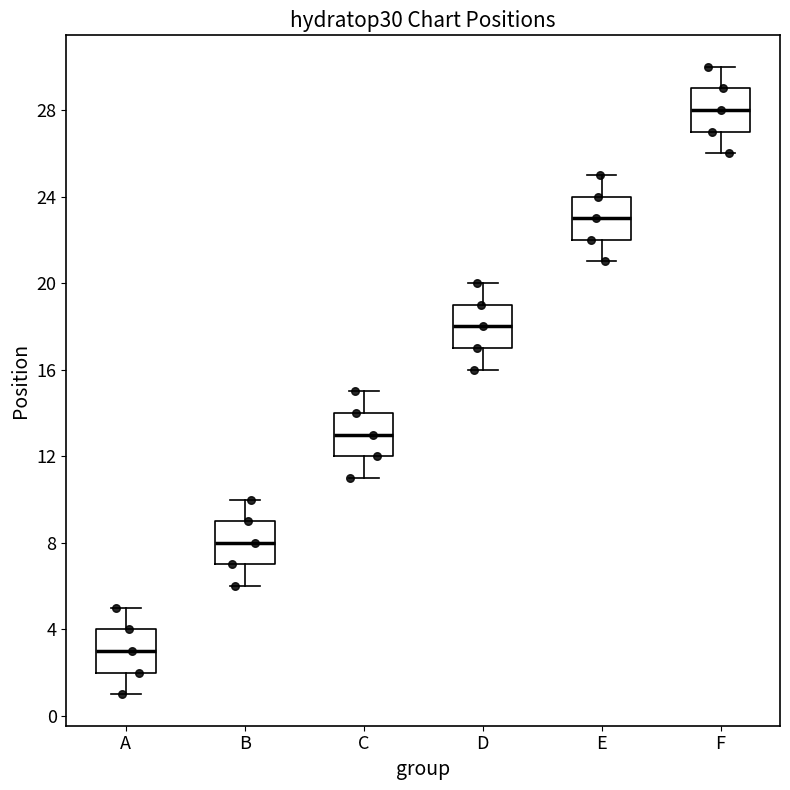

Which box has the highest median line?

F